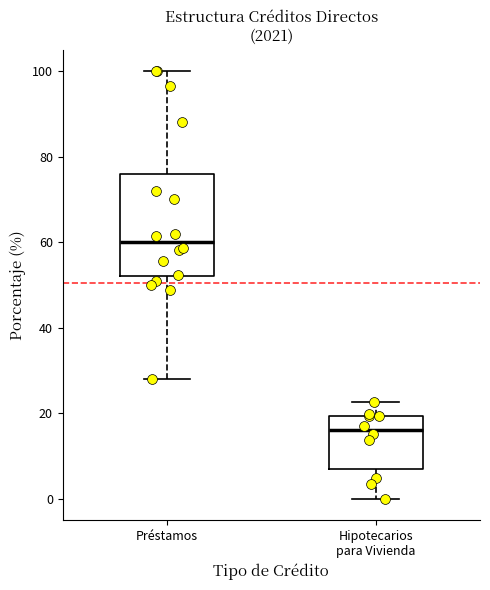

Where is the upper edge of the box for Hipotecarios para Vivienda on the y-axis? The values are not printed on the chart, so give them approximately, as read against the axis.

20